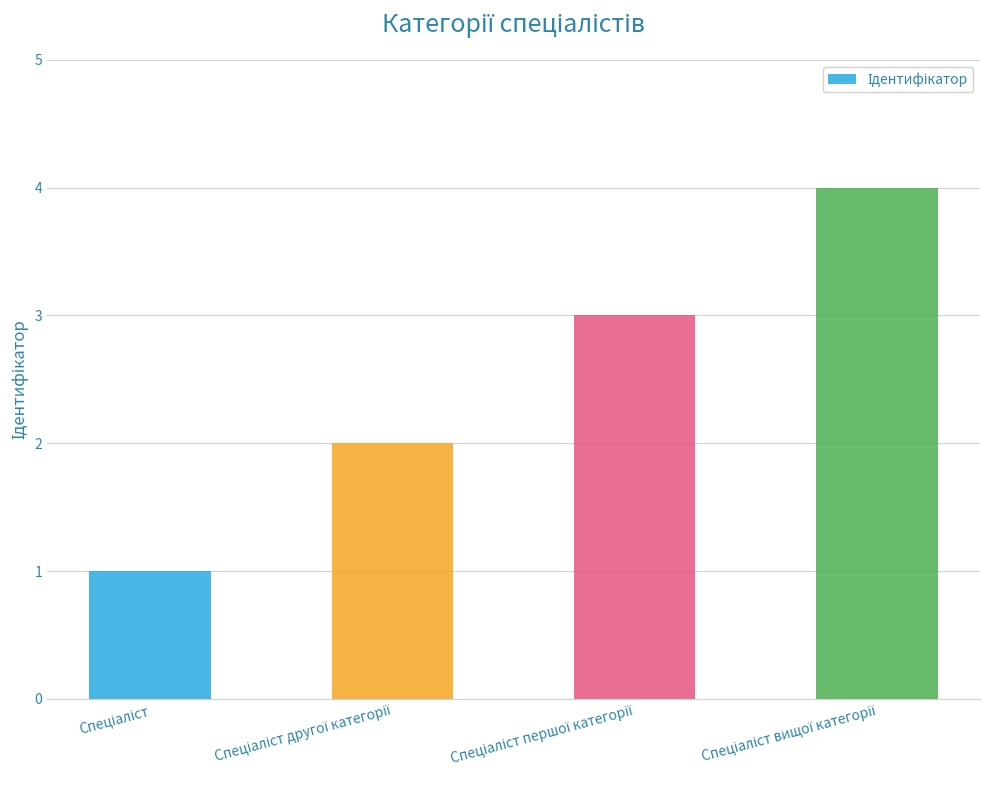

What is the difference between the maximum and minimum values?

3